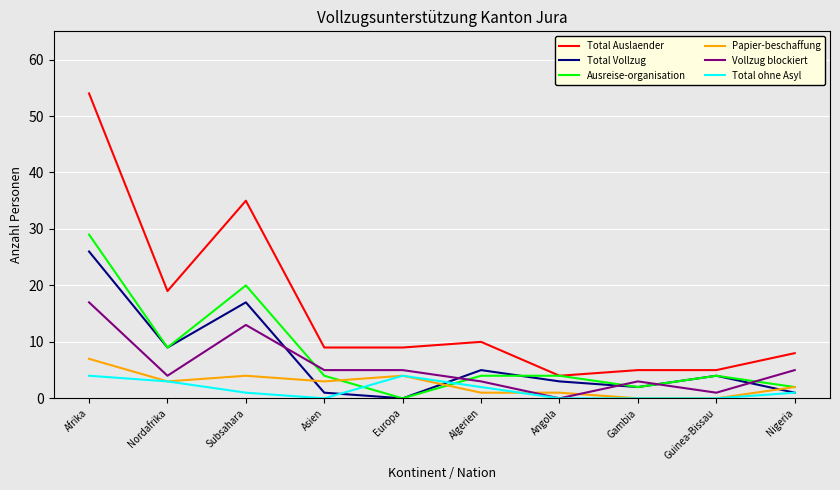

True or false: Total Auslaender and Papier-beschaffung intersect in this chart.

False